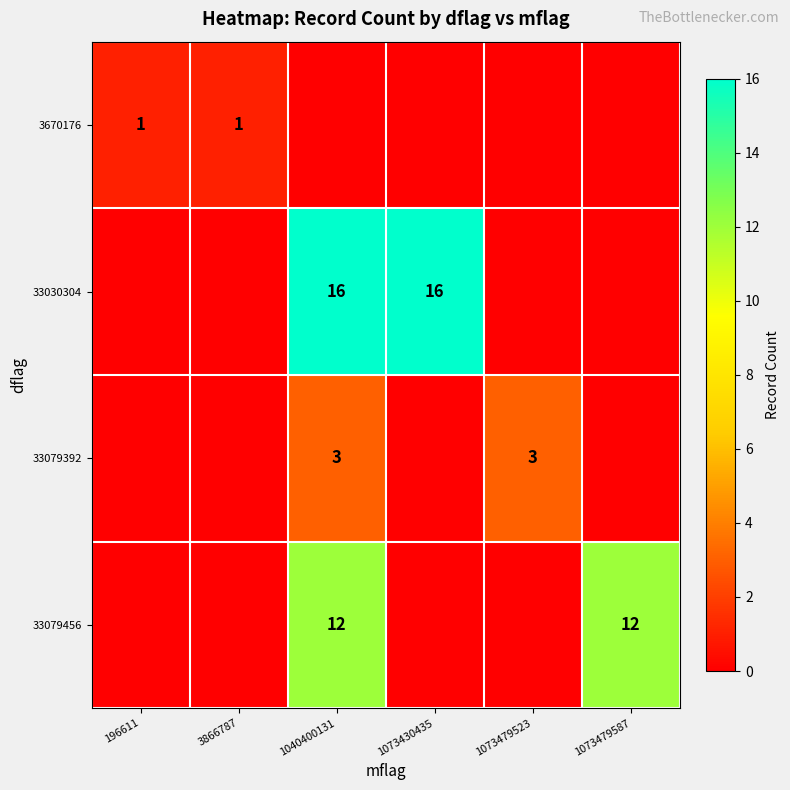

The value of 33079456 at 1040400131 is 21. True or false?

False